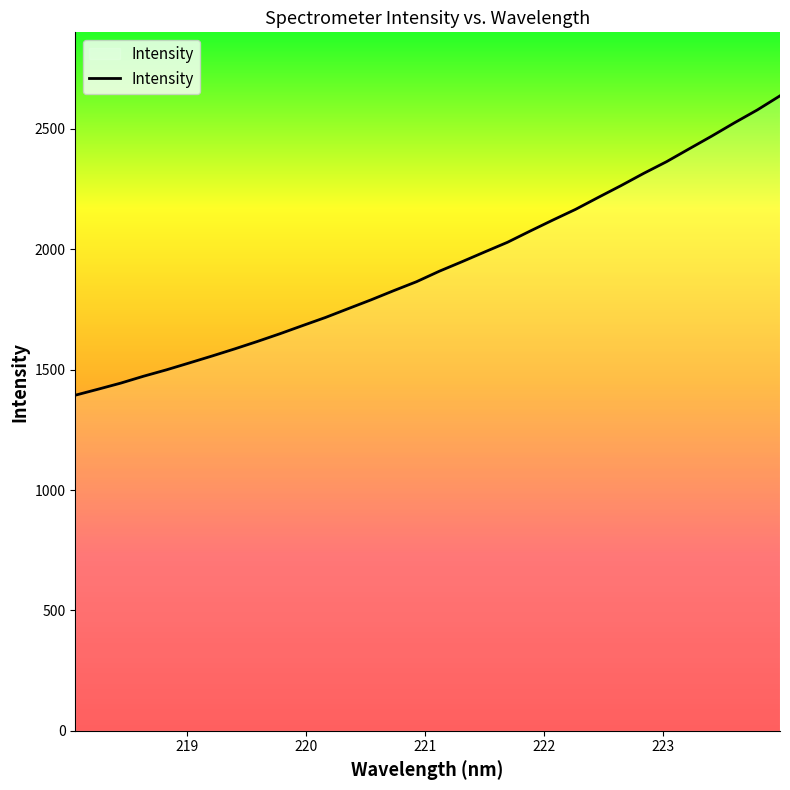

What is the greatest value displayed?

2637.4